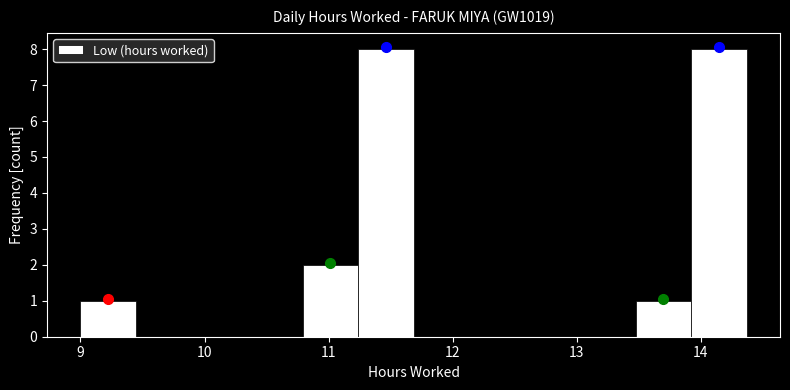

How tall is the bar that spans 13.5 to 13.9 on the x-axis? Neither the bar edges nor the heights are printed on the chart, so give them approximately, as read against the axes.

1